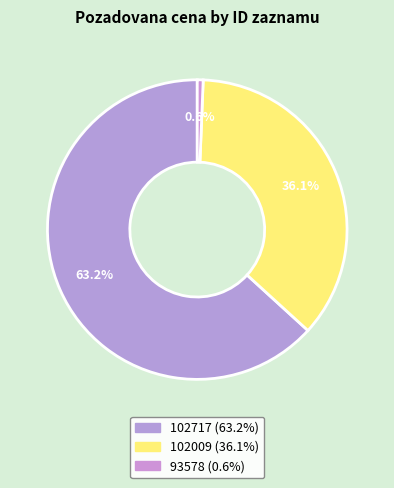

True or false: 102009 accounts for 28% of the total.

False